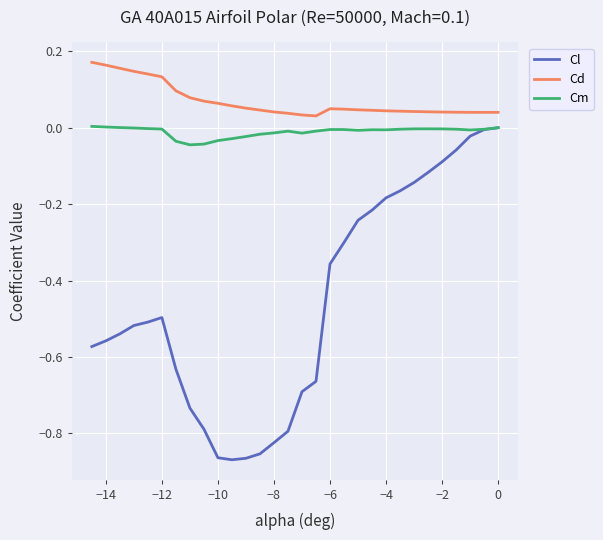

List the series in order of their overall mean, highest first.

Cd, Cm, Cl